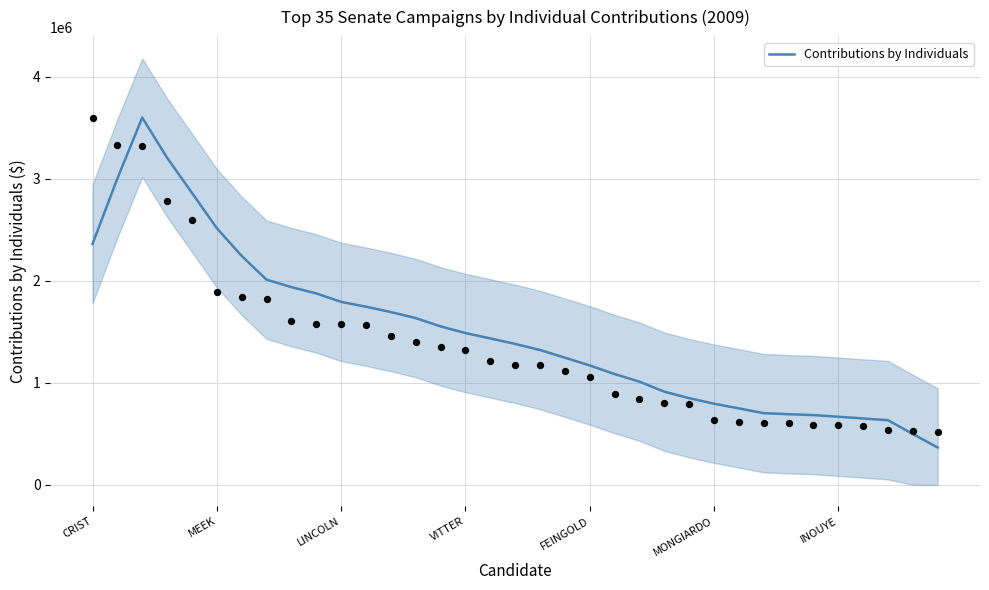

Between 8 and 21, which is larger?

8